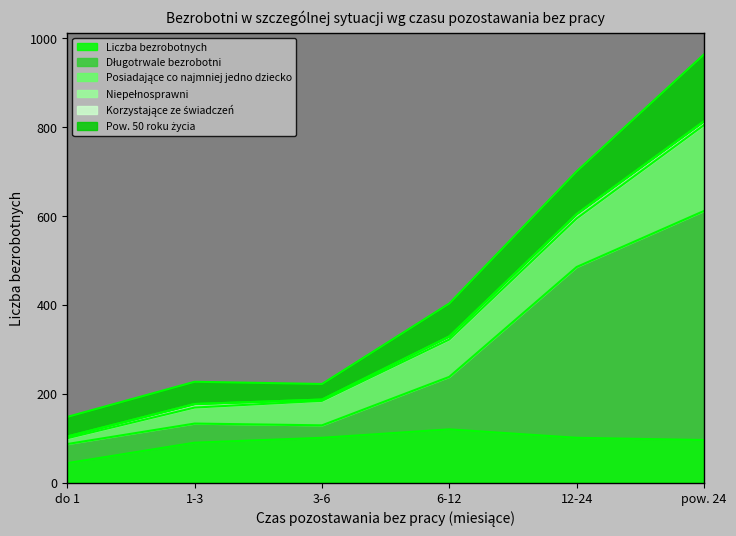

The value of Liczba bezrobotnych at 3-6 is 171. True or false?

False